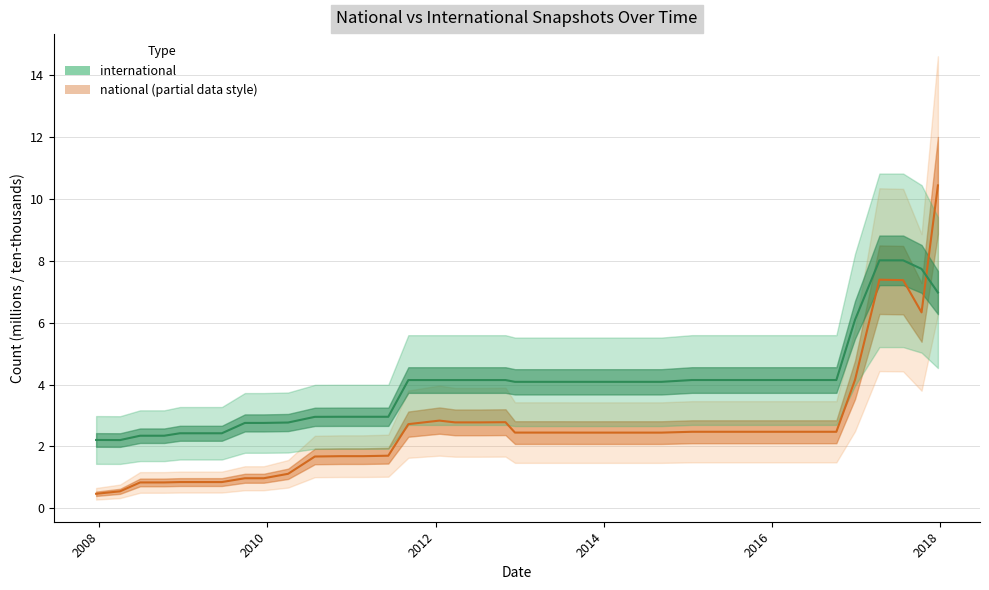

Which has a higher value, 2012-12-11 or 2016-01-04?

2016-01-04